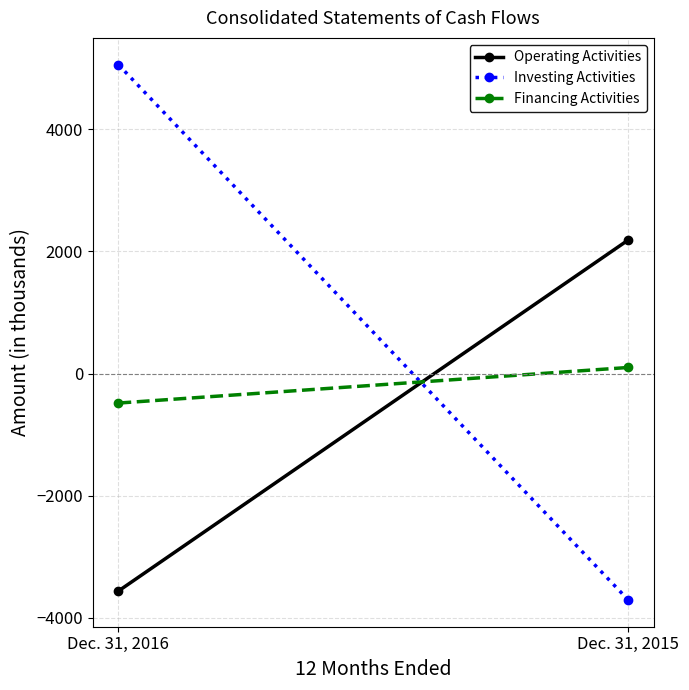

How many negative values does the Net cash provided by (used in) investing activities series have?

1